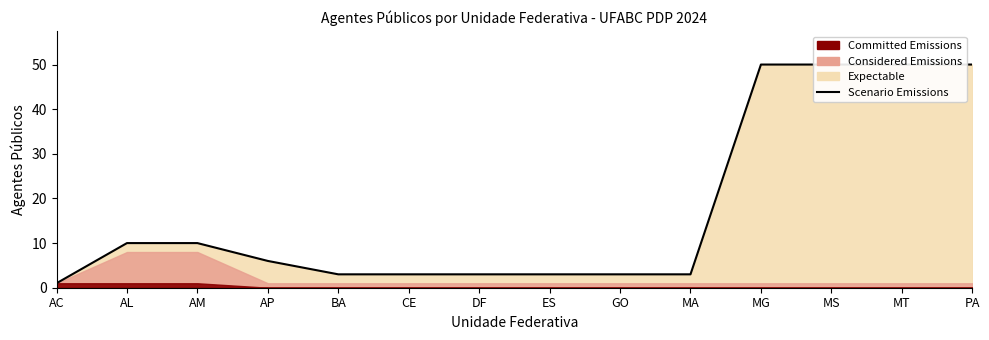

What is the label of the 12th point from the right?

AM